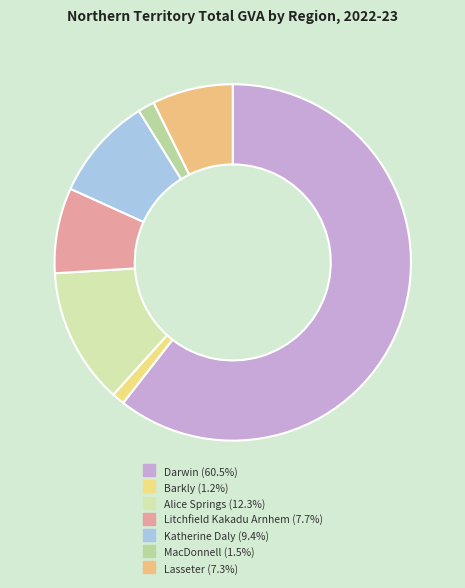

Count the number of slices in the pie.

7